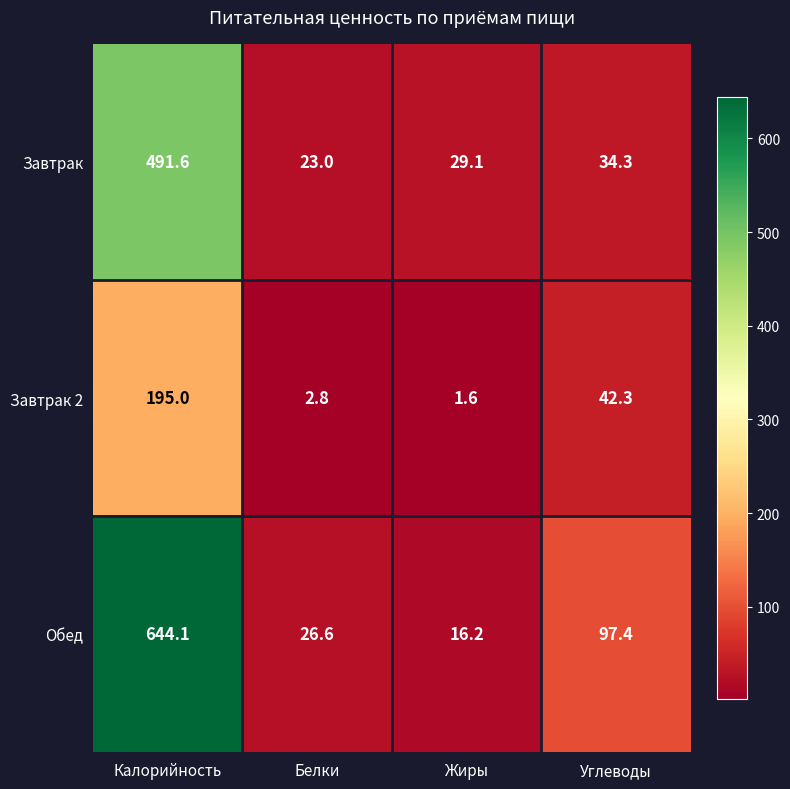

Reading left to right, extract all data points from this chart.

Завтрак: 491.6	23.0	29.1	34.3
Завтрак 2: 195.0	2.8	1.6	42.3
Обед: 644.1	26.6	16.2	97.4